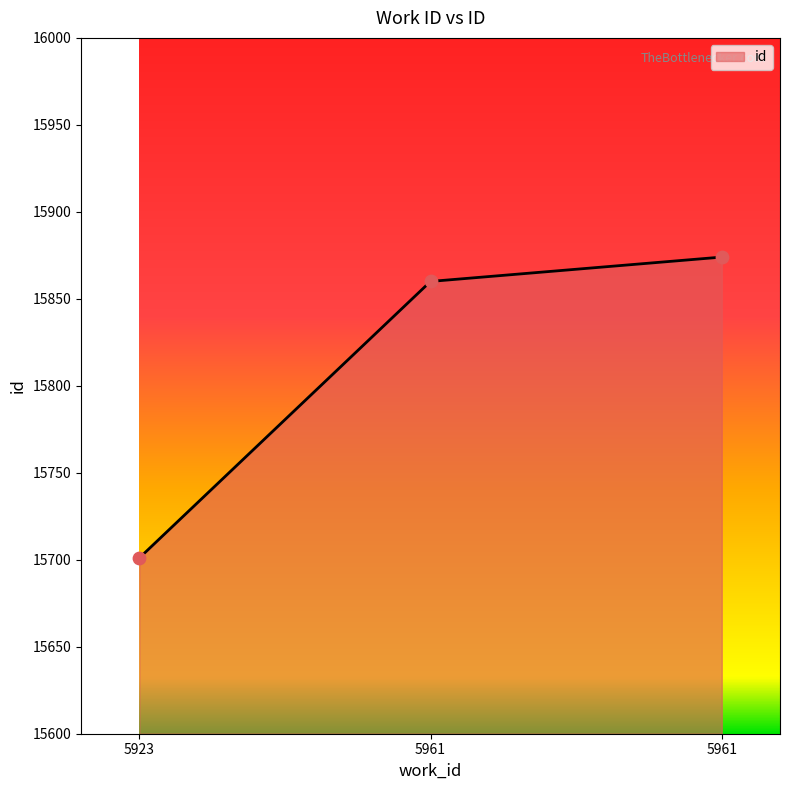

What is the ratio of the value at 5923 to the value at 5961?

1.0